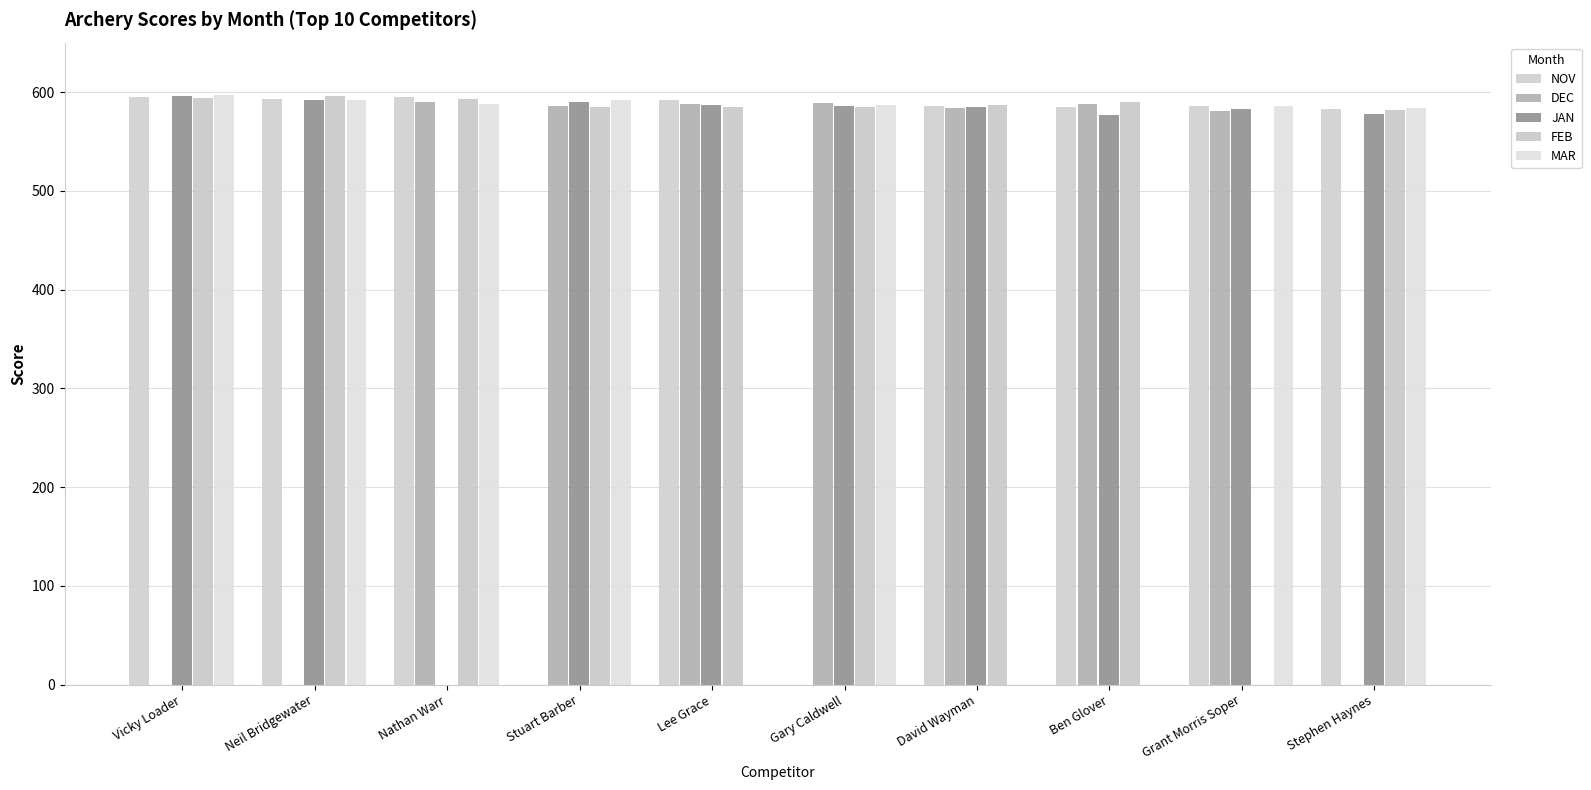

At which category is the sum across all series the highest?

Vicky Loader